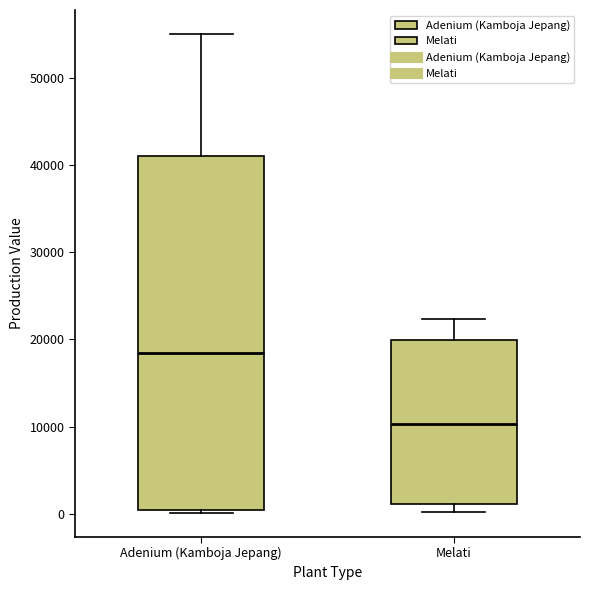

Where is the lower edge of the box for Adenium (Kamboja Jepang) on the y-axis? The values are not printed on the chart, so give them approximately, as read against the axis.

0